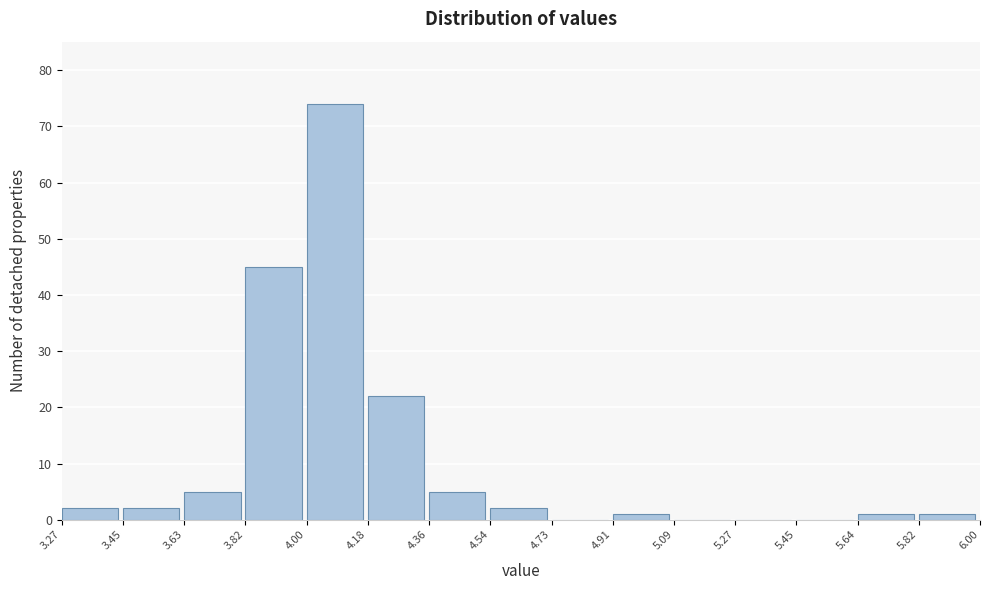

Reading left to right, list every bar in this chart as the range it spans on the x-axis followed by its height. The values are not printed on the chart, so give them approximately, as read against the axis.

3.27 to 3.45: 2
3.45 to 3.63: 2
3.63 to 3.82: 5
3.82 to 4.00: 45
4.00 to 4.18: 74
4.18 to 4.36: 22
4.36 to 4.54: 5
4.54 to 4.73: 2
4.73 to 4.91: 0
4.91 to 5.09: 1
5.09 to 5.27: 0
5.27 to 5.45: 0
5.45 to 5.64: 0
5.64 to 5.82: 1
5.82 to 6.00: 1